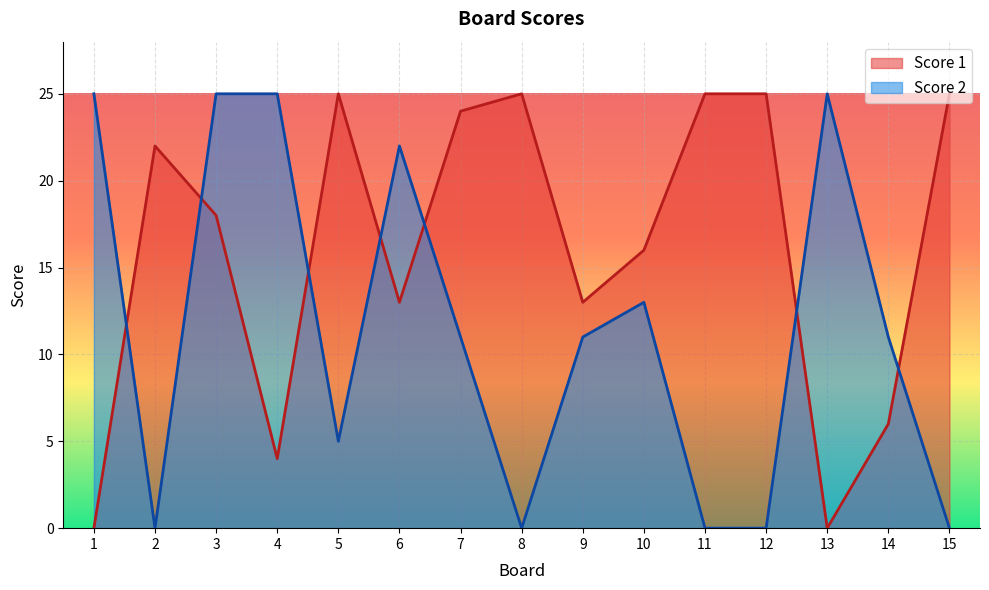

Reading left to right, what are all the values shown in this chart?

Score 1: 0	22	18	4	25	13	24	25	13	16	25	25	0	6	25
Score 2: 25	0	25	25	5	22	11	0	11	13	0	0	25	11	0